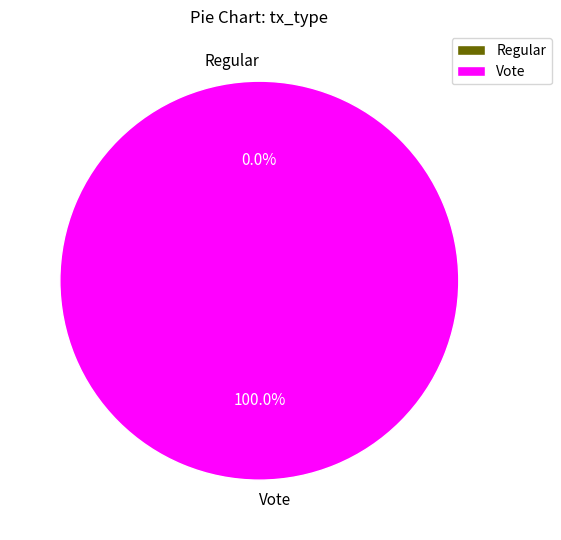

How many segments does this pie chart have?

2